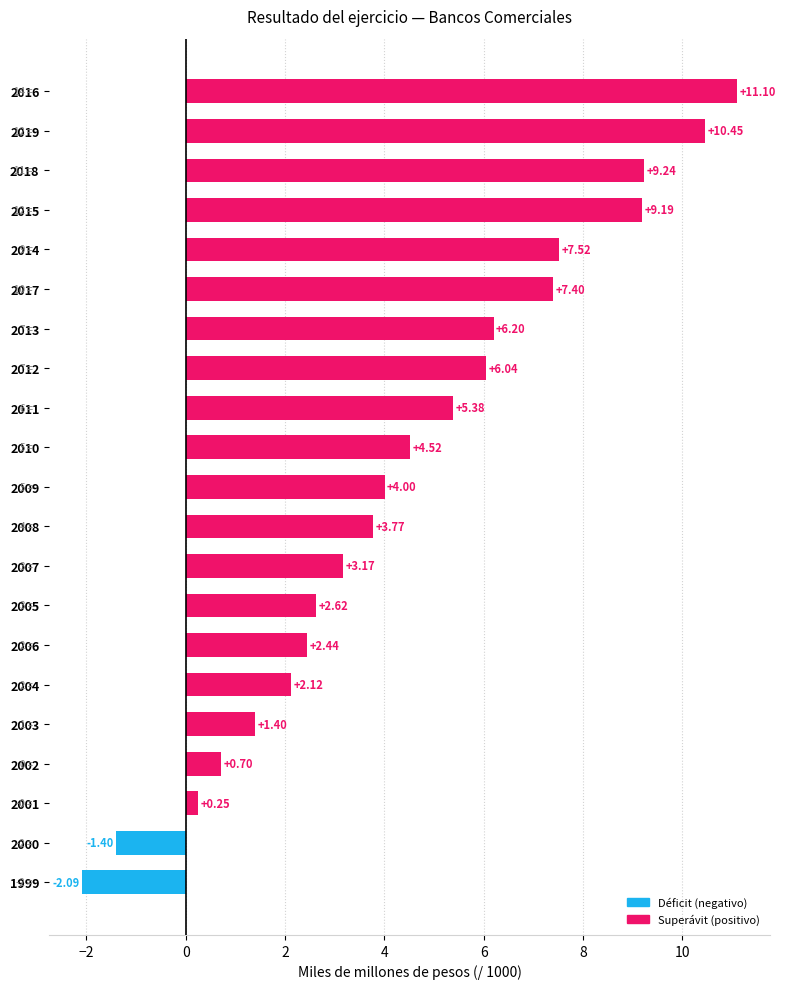

What is the greatest value displayed?

11.1